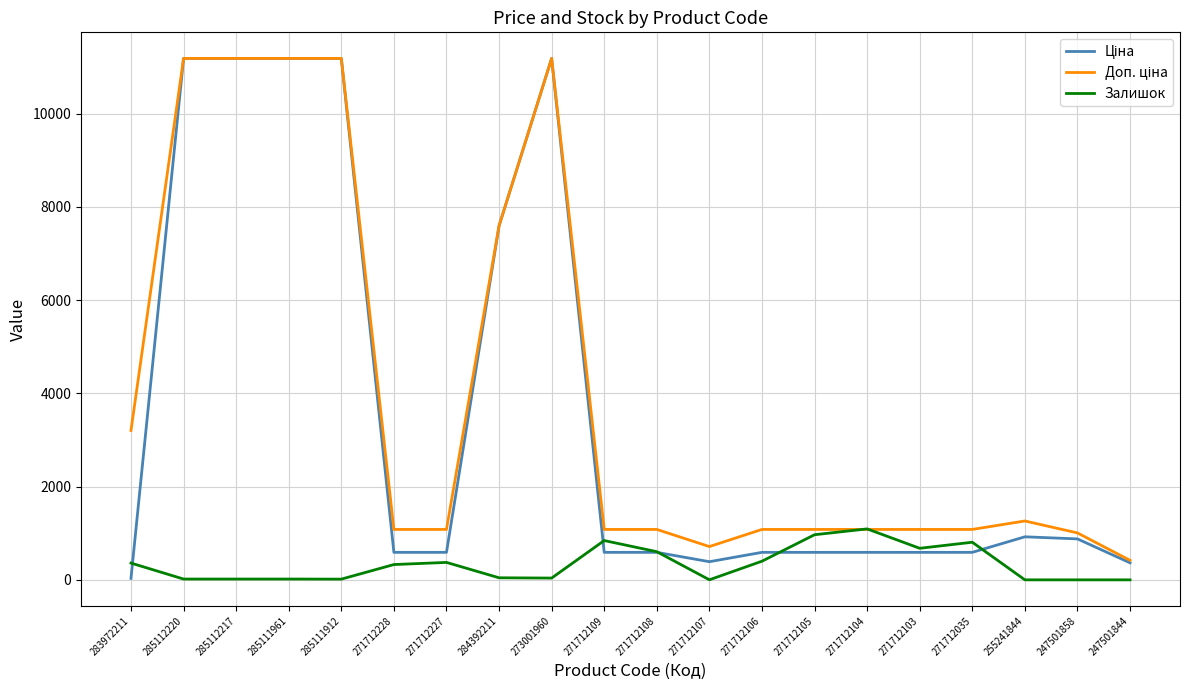

Is it true that Залишок equals 1.0 at 271712107?

True